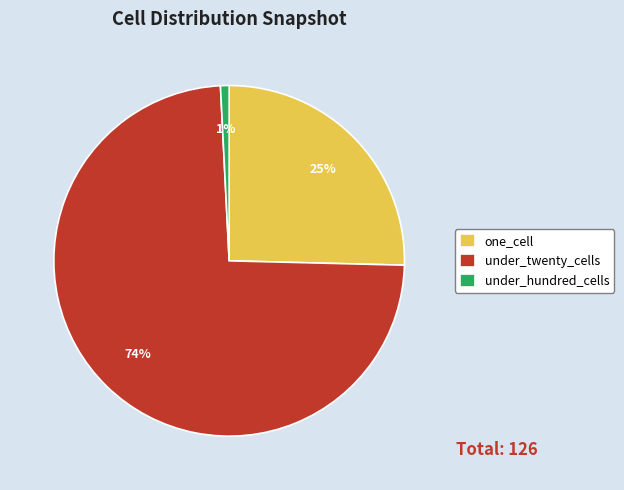

Rank the categories by value from lowest to highest.

under_hundred_cells, one_cell, under_twenty_cells